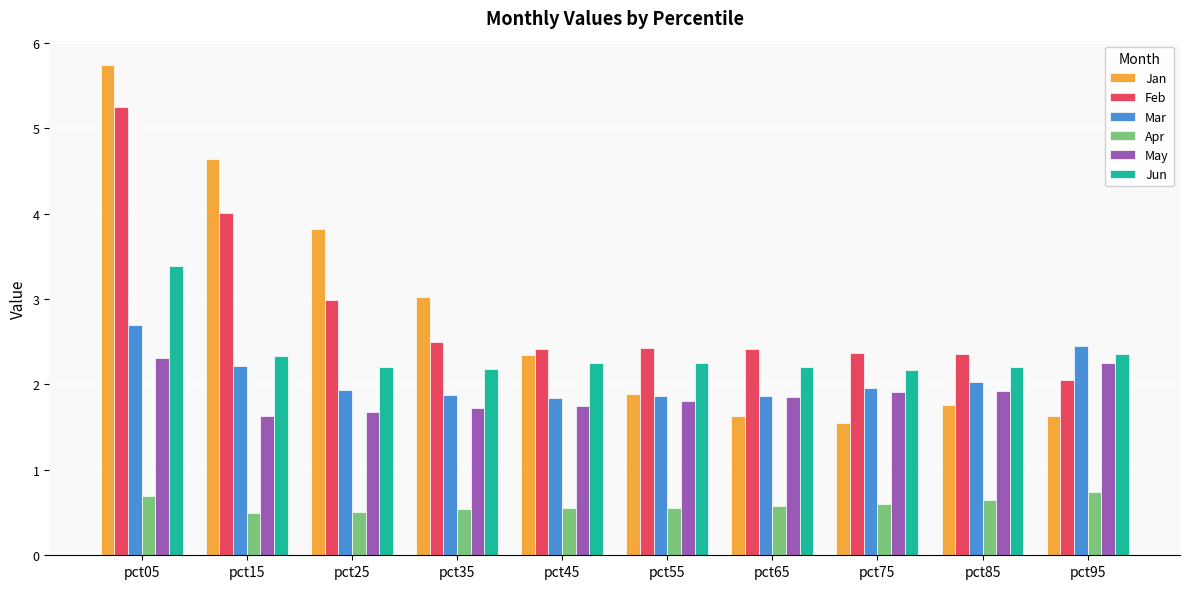

True or false: May has a value of 0.9 at pct15.

False